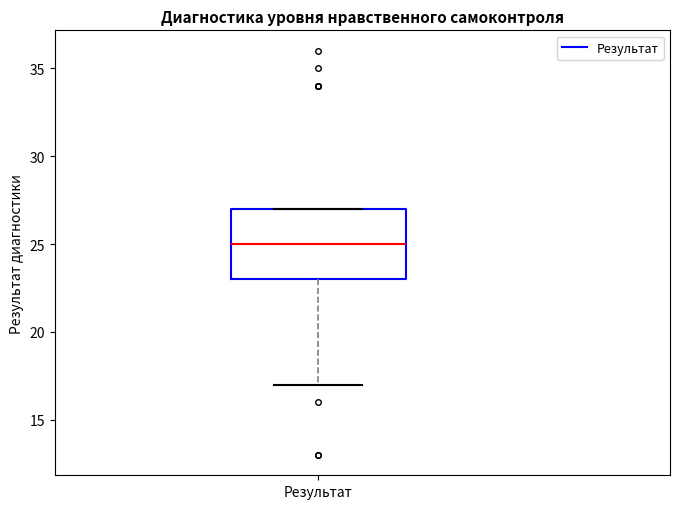

Transcribe this box plot: give where the median line is, the range the box spans, and where the two whiskers end, as read against the y-axis. The values are not printed on the chart, so give them approximately, as read against the axis.

median 25, box 23 to 27, whiskers 17 to 27